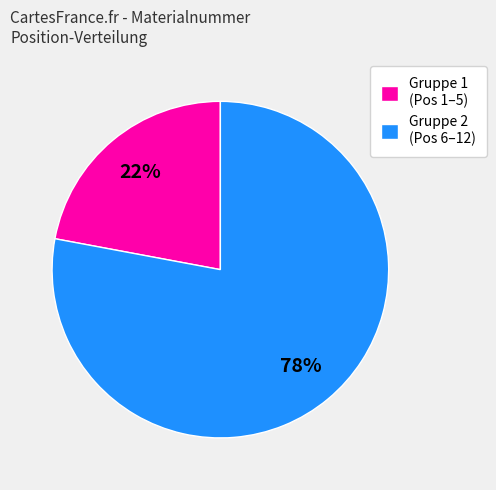

Is the sum of Gruppe 1 (Pos 1–5) and Gruppe 2 (Pos 6–12) greater than half?

Yes